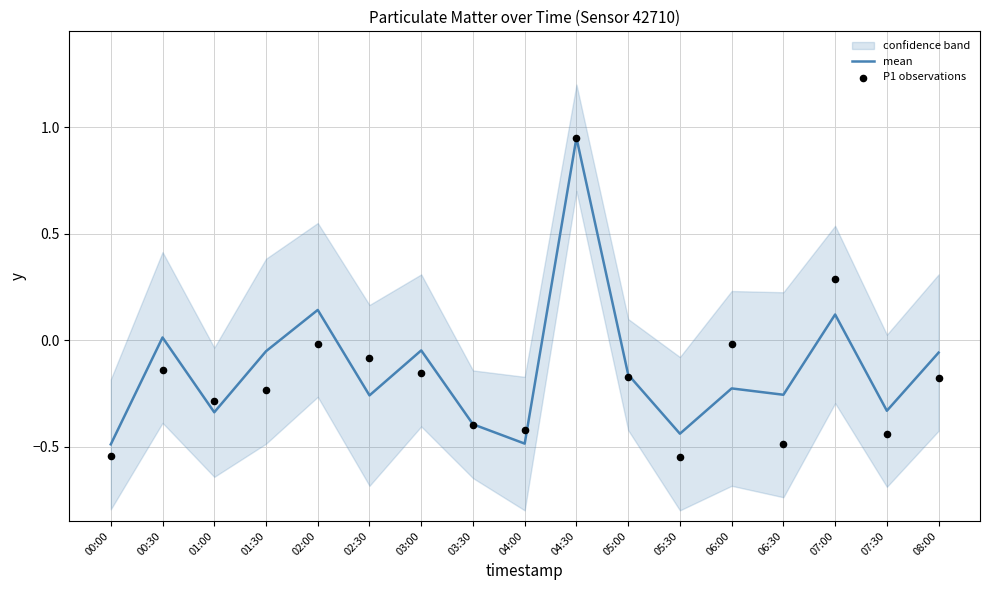

Which series reaches the minimum Y coordinate?

P1 observations